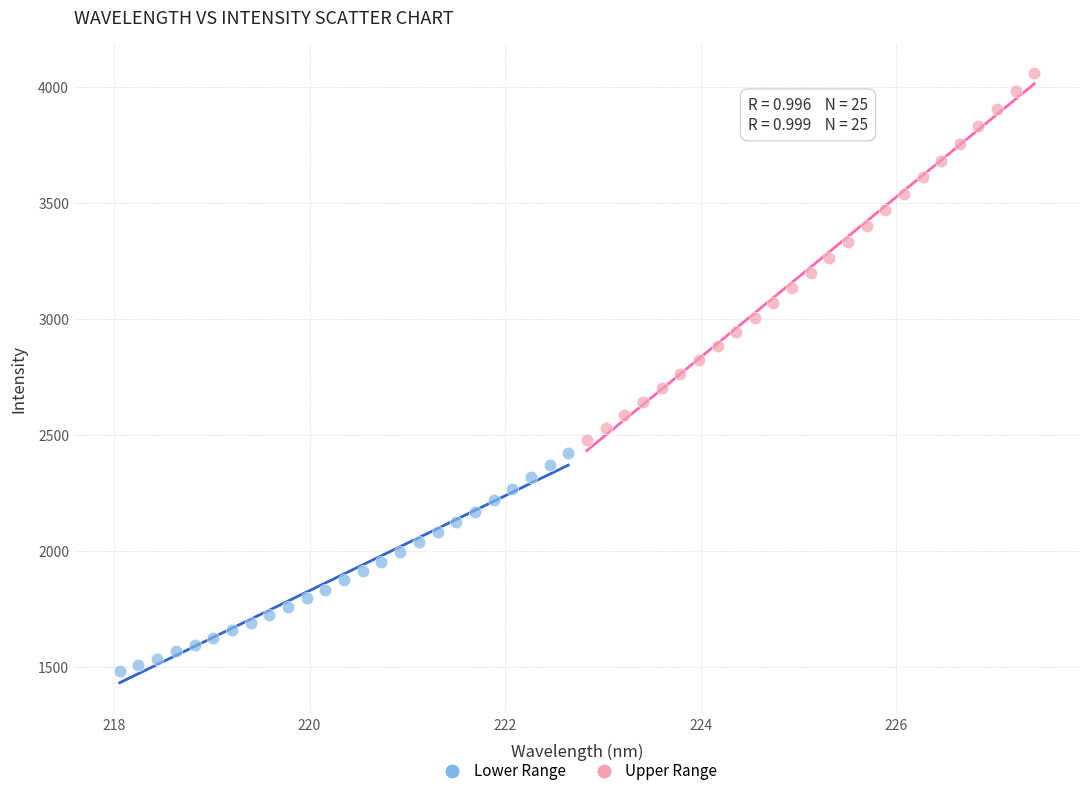

What are all the series names shown in the legend?

Lower Range, Upper Range